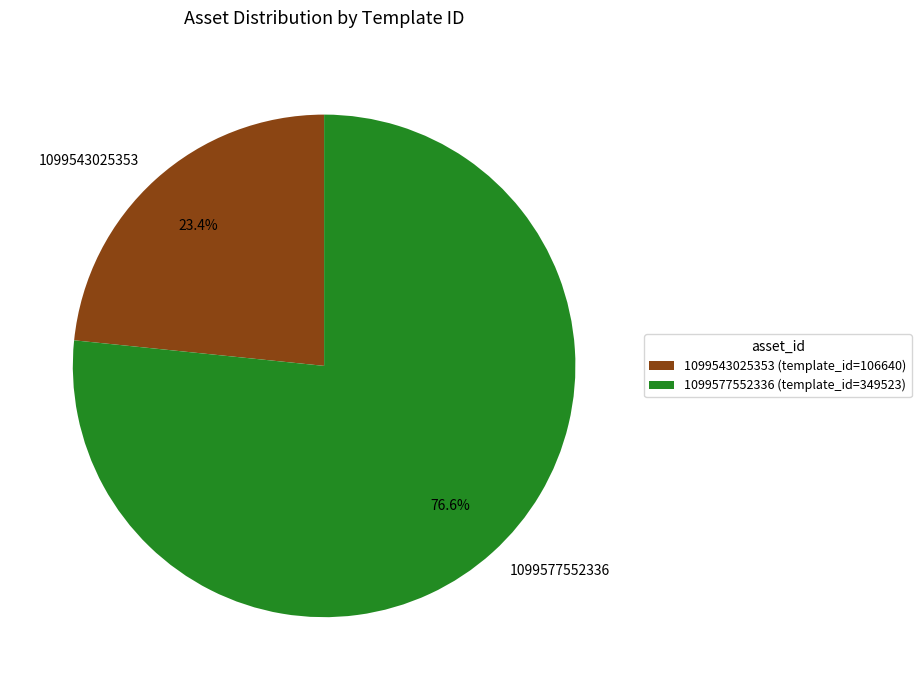

Count the number of slices in the pie.

2